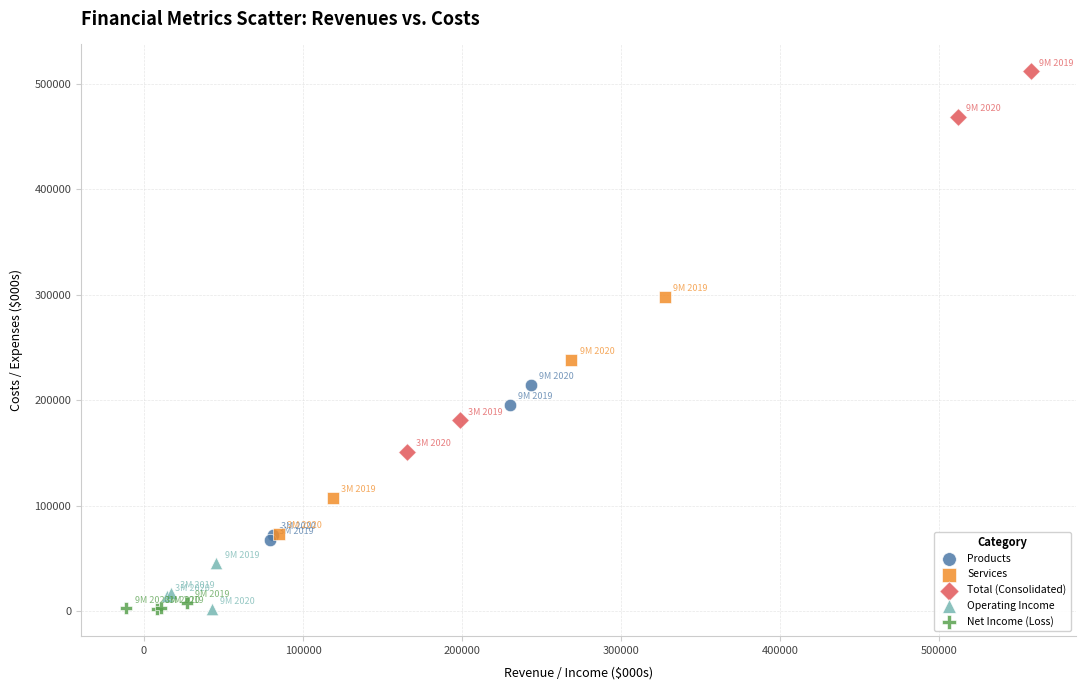

Which series has the widest spread of Y values?

Total (Consolidated)